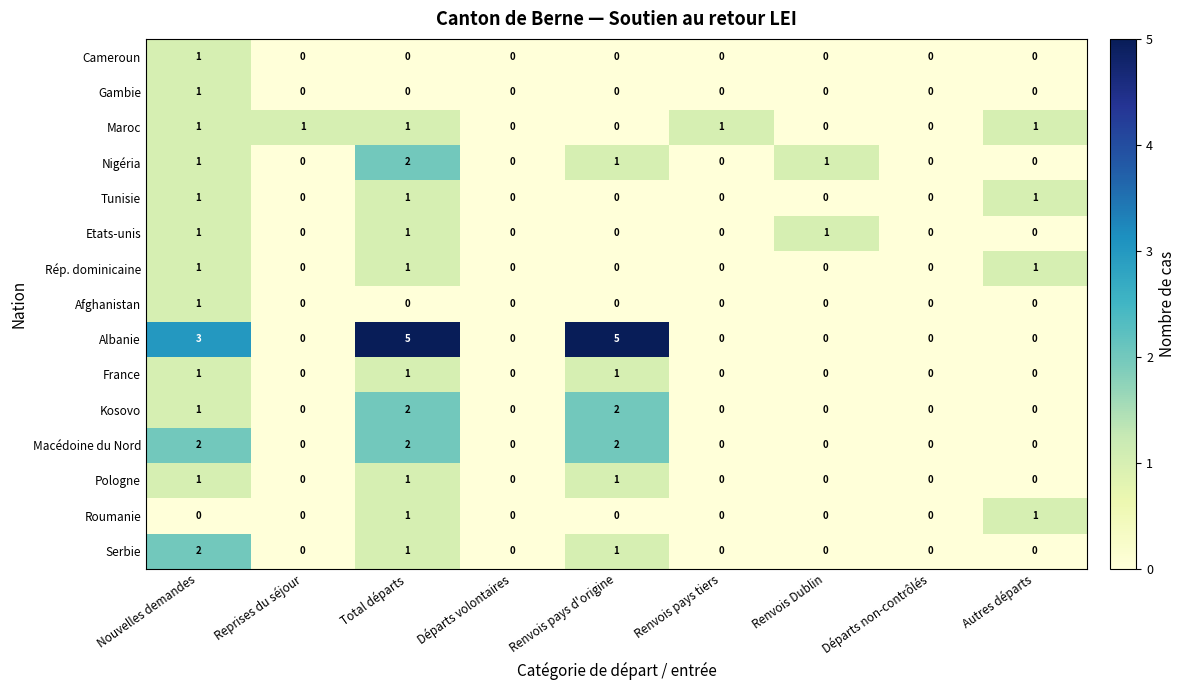

Between Nouvelles demandes and Renvois pays d'origine, which series saw the biggest shift?

Albanie